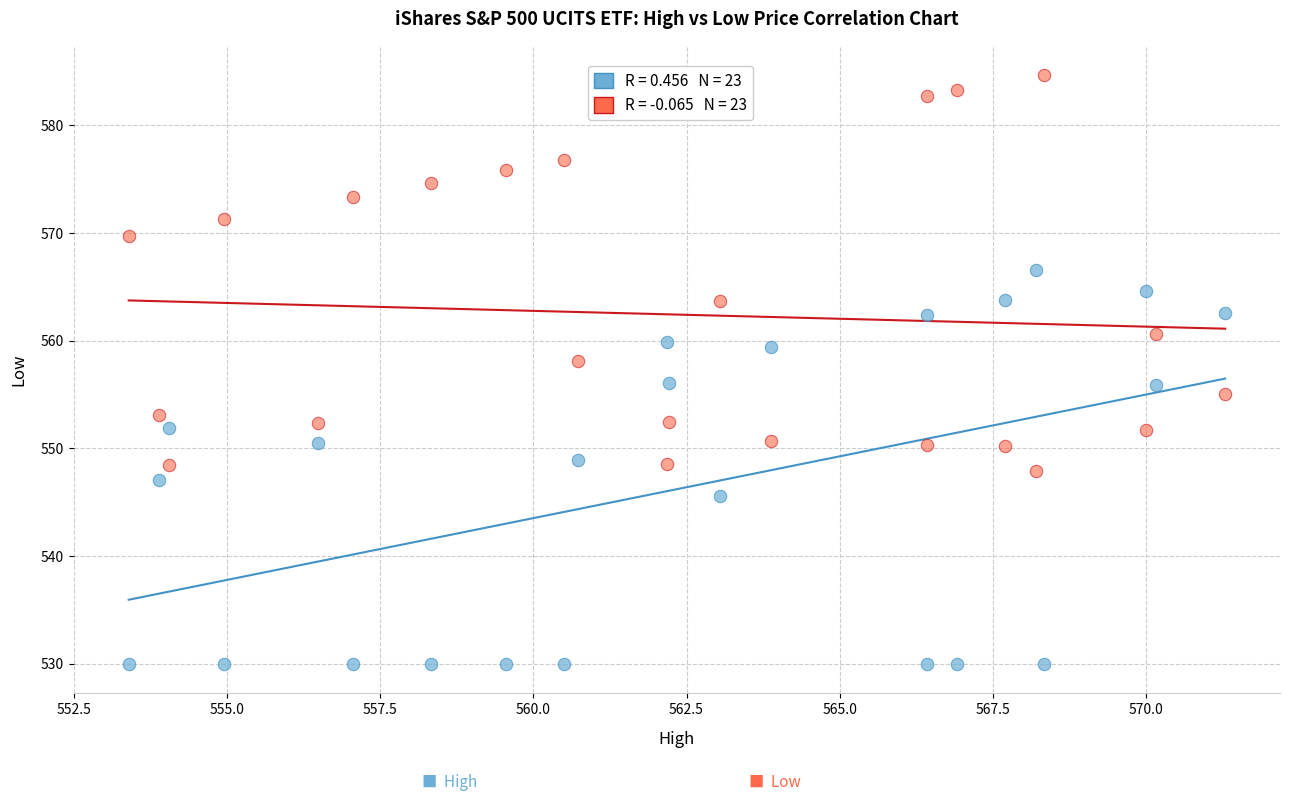

Across all data points, what is the range of X values (max minus min)?

17.9